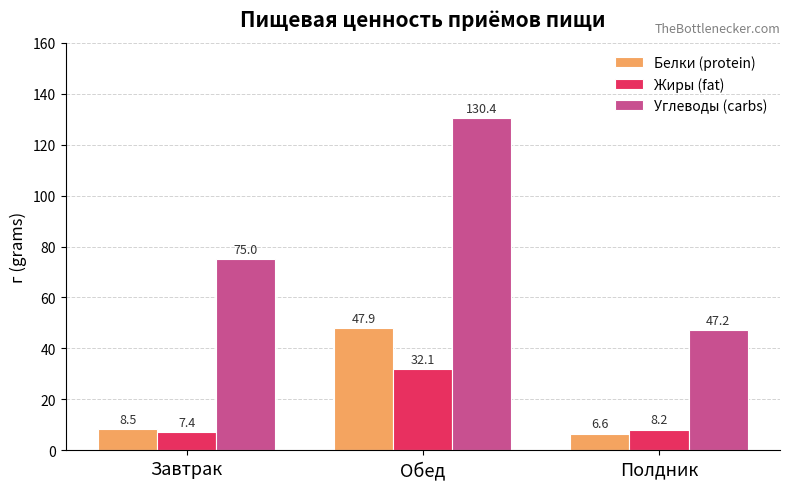

At which label does Углеводы (carbs) reach its minimum?

Полдник